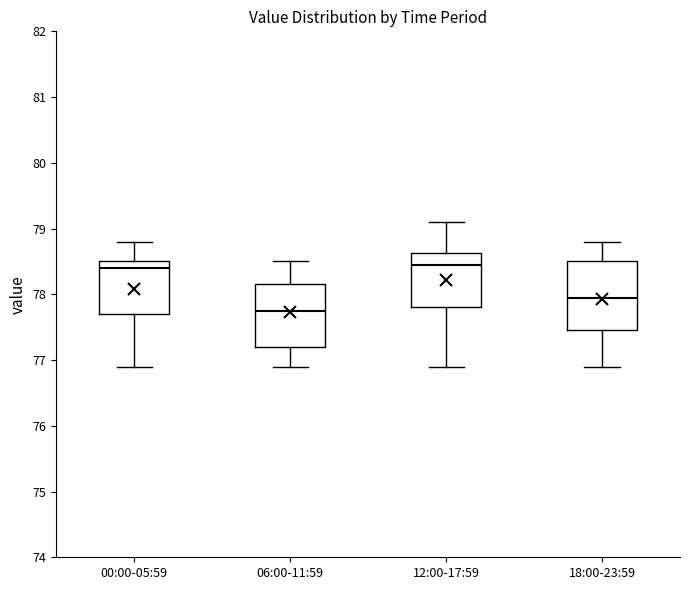

Reading left to right, read every box against the y-axis: the position of its median line, the range the box covers, and the ends of its whiskers. The values are not printed on the chart, so give them approximately, as read against the axis.

00:00-05:59: median 78.4, box 77.7 to 78.5, whiskers 76.9 to 78.8
06:00-11:59: median 77.8, box 77.2 to 78.2, whiskers 76.9 to 78.5
12:00-17:59: median 78.5, box 77.8 to 78.6, whiskers 76.9 to 79.1
18:00-23:59: median 78.0, box 77.5 to 78.5, whiskers 76.9 to 78.8